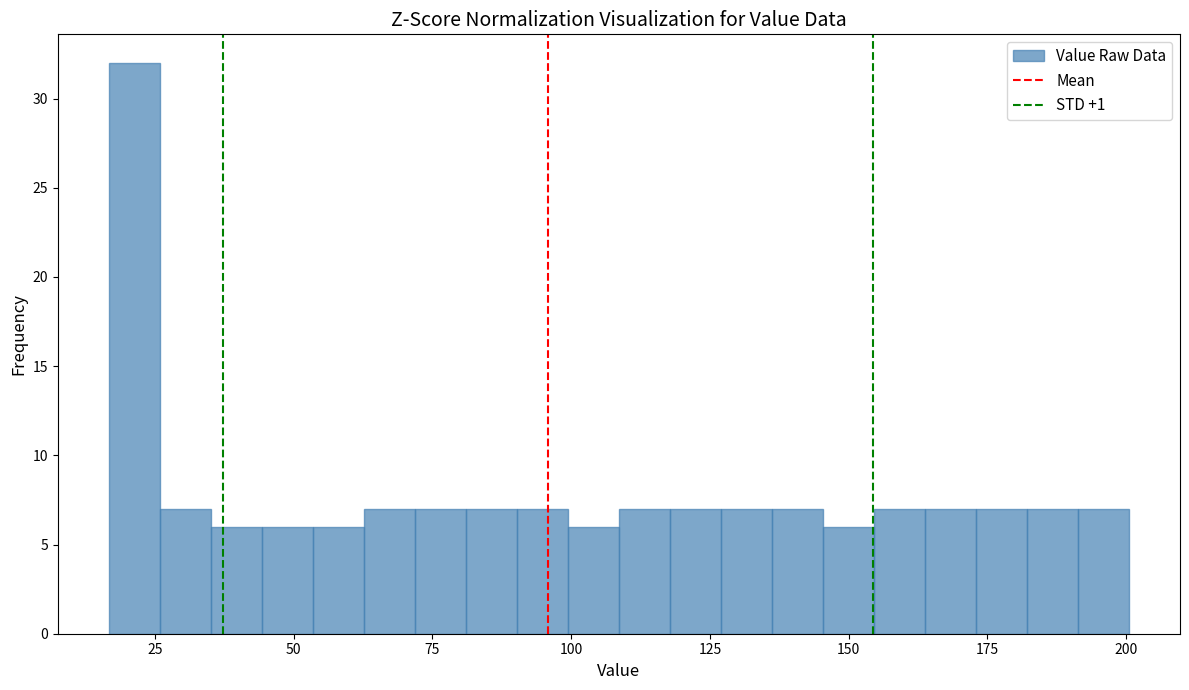

Around what value on the x-axis is the tallest bar? Give the approximate position of its centre, as read against the axis.

20